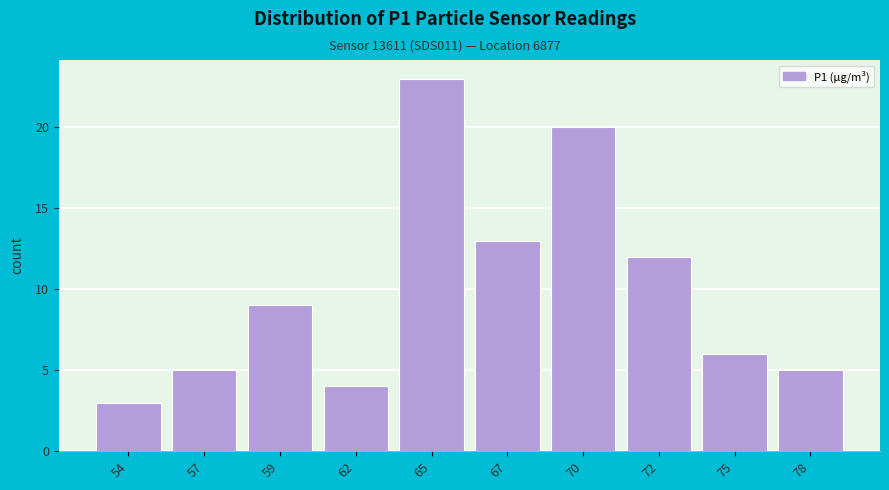

Reading left to right, extract all data points from this chart.

3	5	9	4	23	13	20	12	6	5